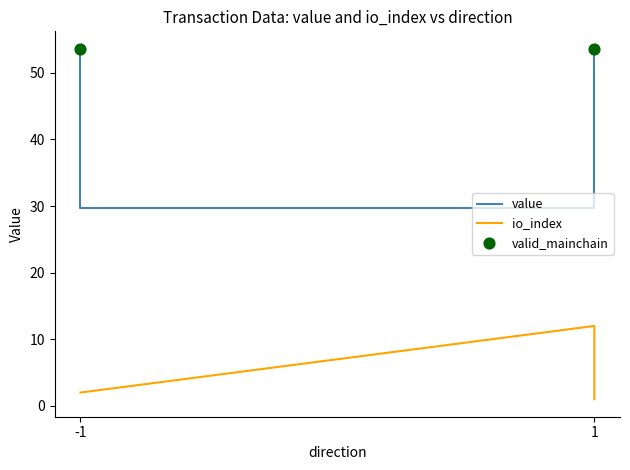

What is the total value across all series at -1?

55.6